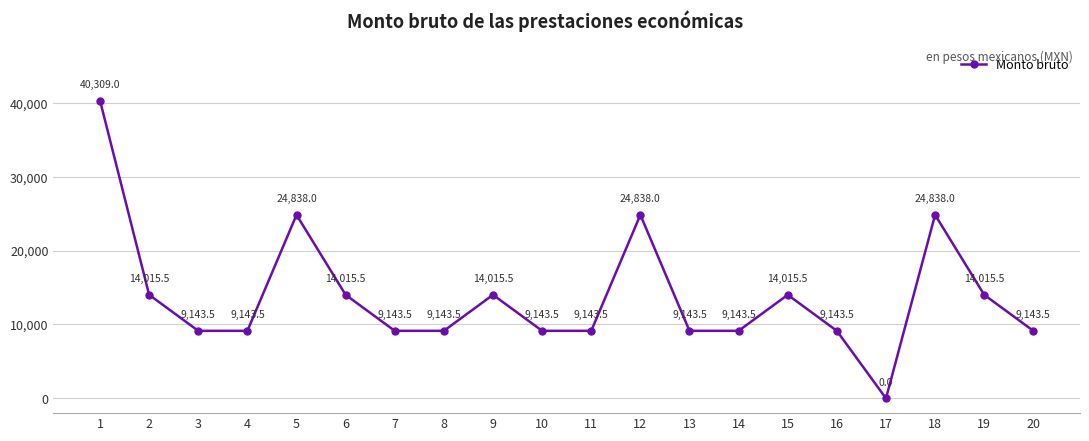

Reading left to right, extract all data points from this chart.

40309.0	14015.5	9143.5	9143.5	24838.0	14015.5	9143.5	9143.5	14015.5	9143.5	9143.5	24838.0	9143.5	9143.5	14015.5	9143.5	0.0	24838.0	14015.5	9143.5